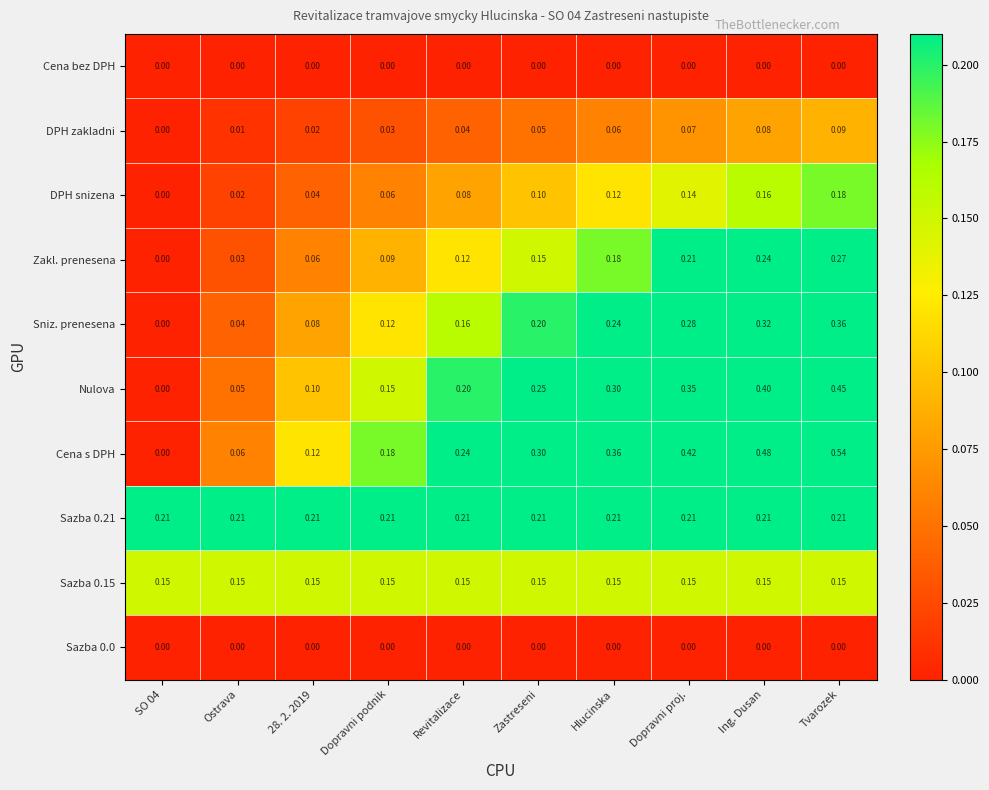

How many values in DPH zakladni are above zero?

9